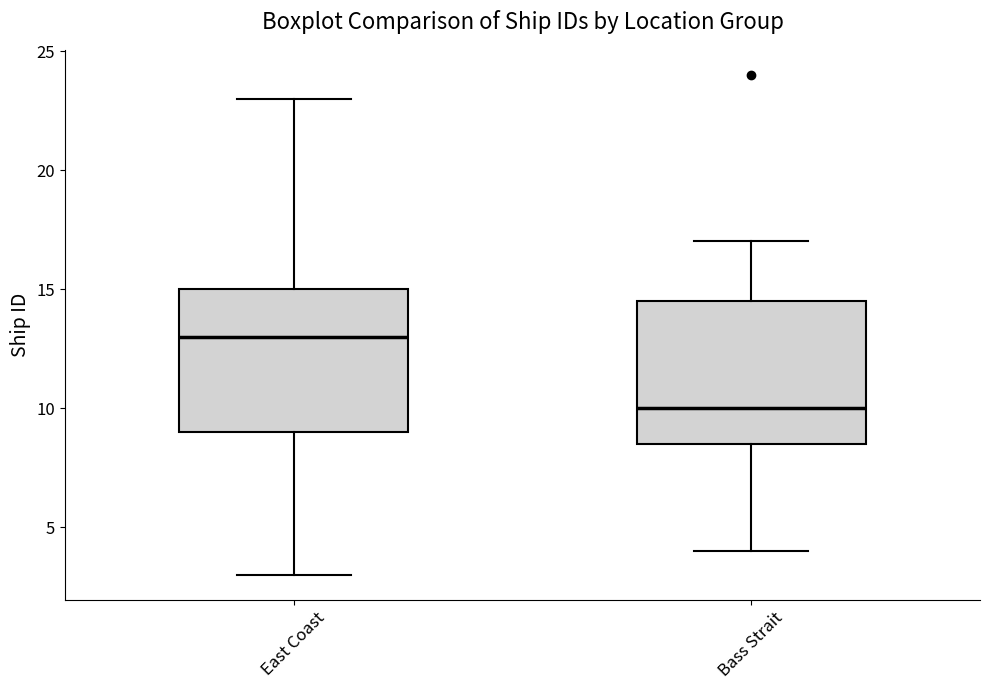

Which box's median line is the highest?

East Coast